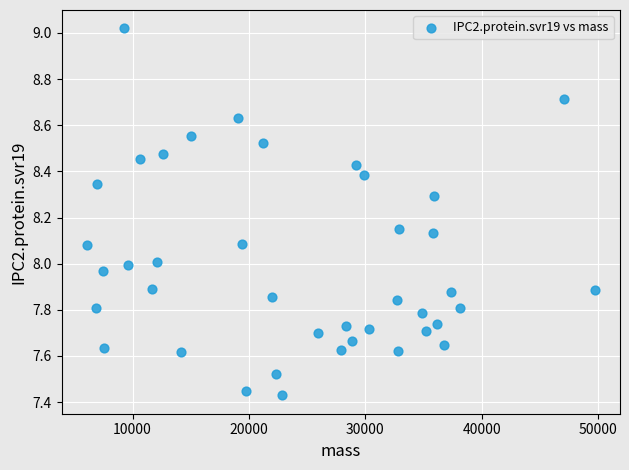

What is the range of Y values (max minus min)?

1.6